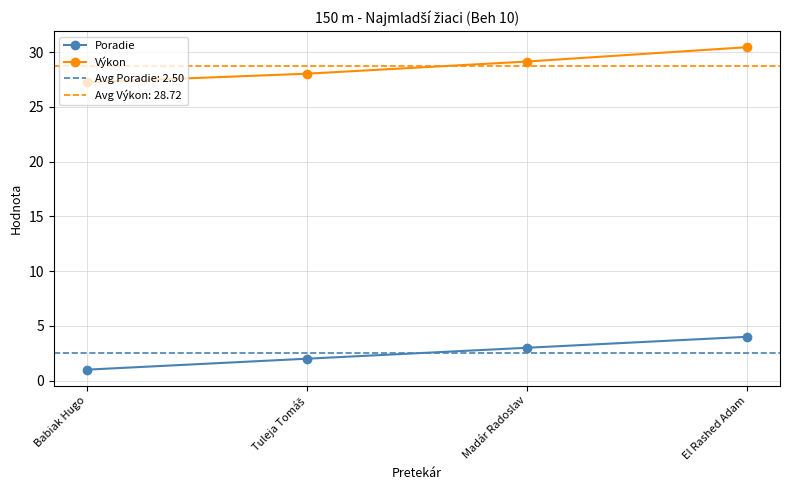

True or false: Výkon has a value of 48.8 at Tuleja Tomáš.

False